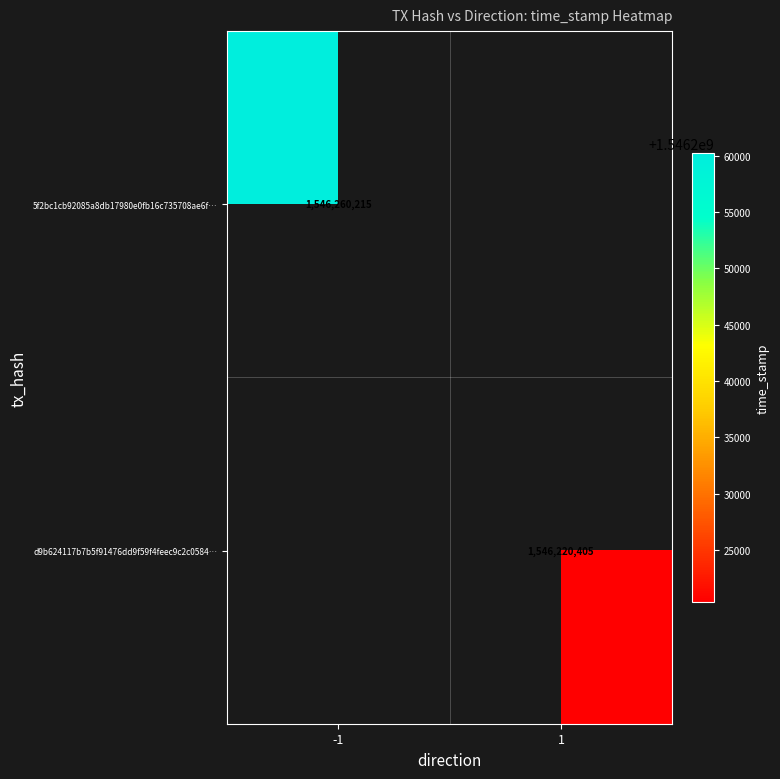

True or false: 5f2bc1cb92085a8db17980e0fb16c735708ae6f… has a value of 731229150 at -1.

False